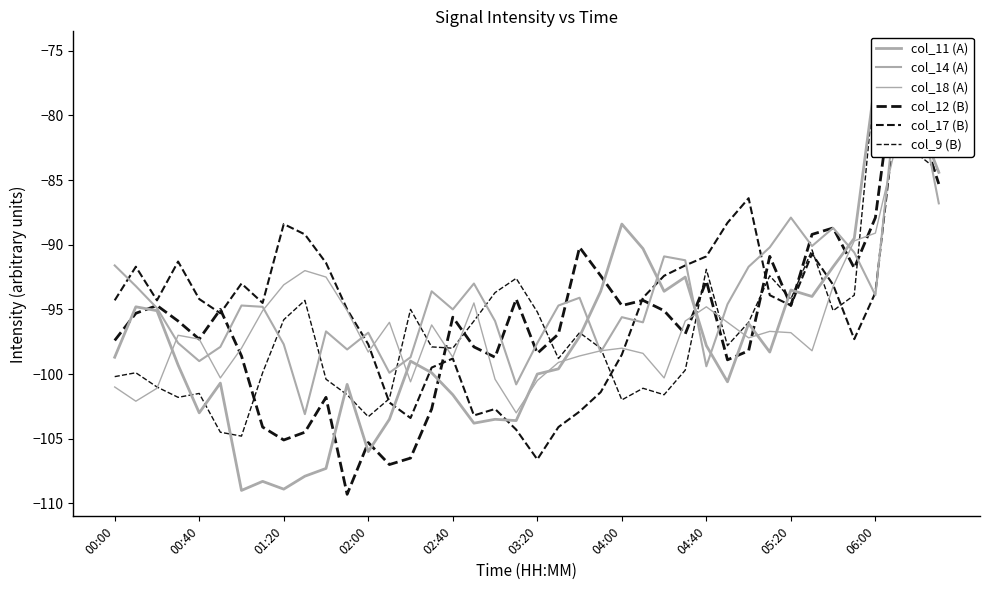

The col_12 (B) series shows -97.4 at 00:00. True or false?

True